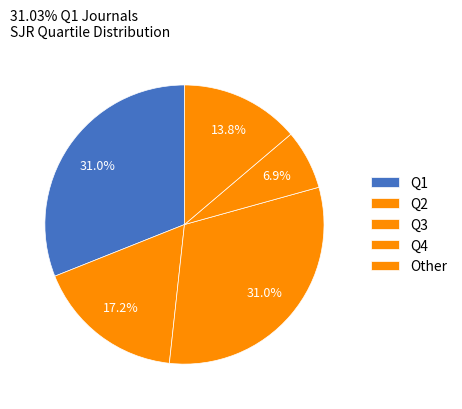

Which category has the biggest portion of the pie?

Q1